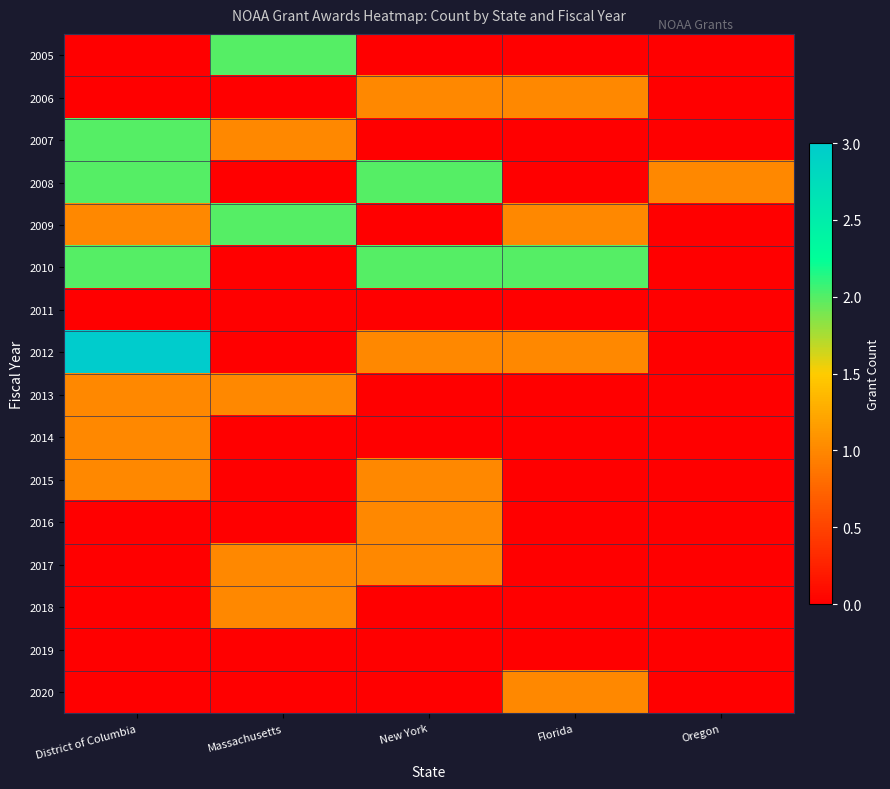

Reading right to left, what are all the values shown in this chart?

2005: Oregon=0	Florida=0	New York=0	Massachusetts=2	District of Columbia=0
2006: Oregon=0	Florida=1	New York=1	Massachusetts=0	District of Columbia=0
2007: Oregon=0	Florida=0	New York=0	Massachusetts=1	District of Columbia=2
2008: Oregon=1	Florida=0	New York=2	Massachusetts=0	District of Columbia=2
2009: Oregon=0	Florida=1	New York=0	Massachusetts=2	District of Columbia=1
2010: Oregon=0	Florida=2	New York=2	Massachusetts=0	District of Columbia=2
2011: Oregon=0	Florida=0	New York=0	Massachusetts=0	District of Columbia=0
2012: Oregon=0	Florida=1	New York=1	Massachusetts=0	District of Columbia=3
2013: Oregon=0	Florida=0	New York=0	Massachusetts=1	District of Columbia=1
2014: Oregon=0	Florida=0	New York=0	Massachusetts=0	District of Columbia=1
2015: Oregon=0	Florida=0	New York=1	Massachusetts=0	District of Columbia=1
2016: Oregon=0	Florida=0	New York=1	Massachusetts=0	District of Columbia=0
2017: Oregon=0	Florida=0	New York=1	Massachusetts=1	District of Columbia=0
2018: Oregon=0	Florida=0	New York=0	Massachusetts=1	District of Columbia=0
2019: Oregon=0	Florida=0	New York=0	Massachusetts=0	District of Columbia=0
2020: Oregon=0	Florida=1	New York=0	Massachusetts=0	District of Columbia=0